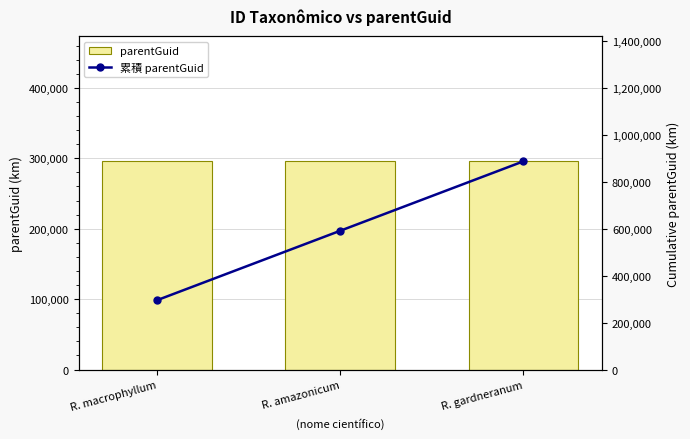

At which label is 累積 parentGuid closest to 591506?

R. amazonicum